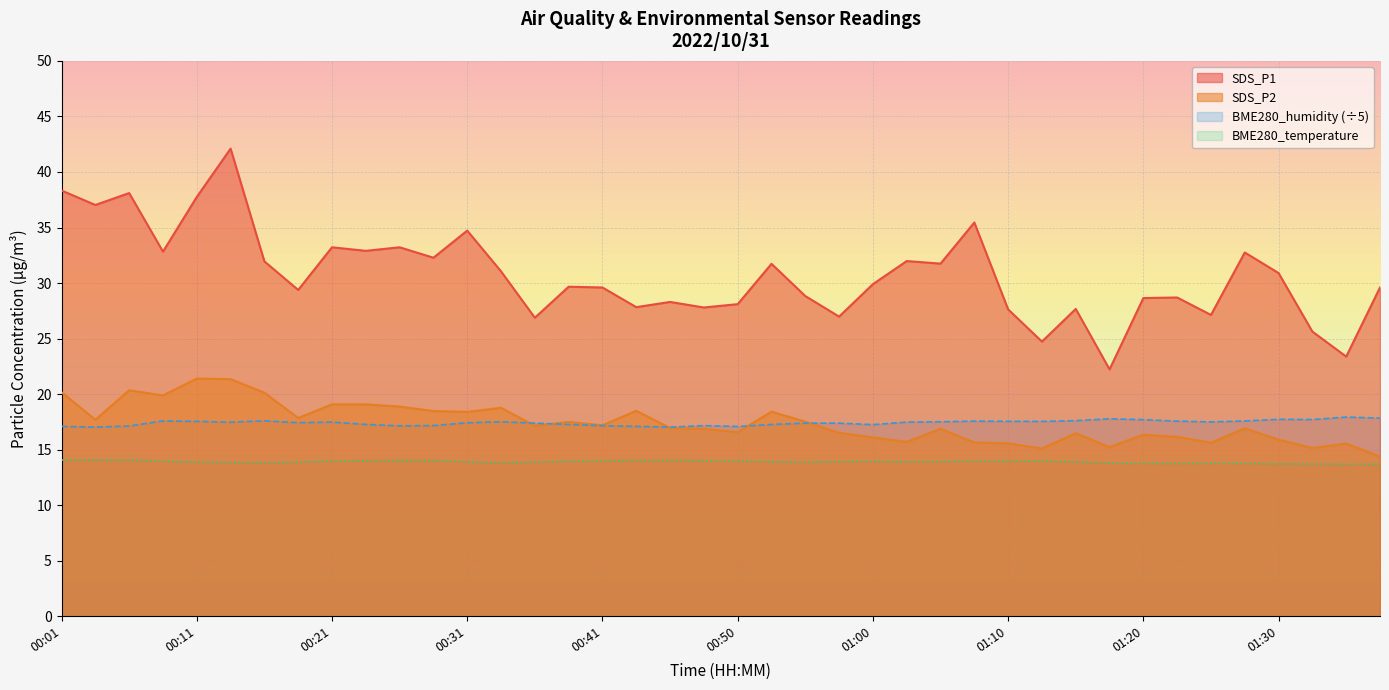

Which series has the largest total across all categories?

SDS_P1